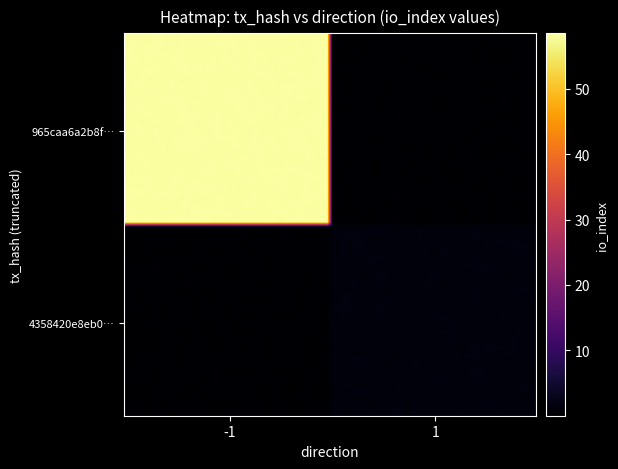

What is the greatest value displayed?

58